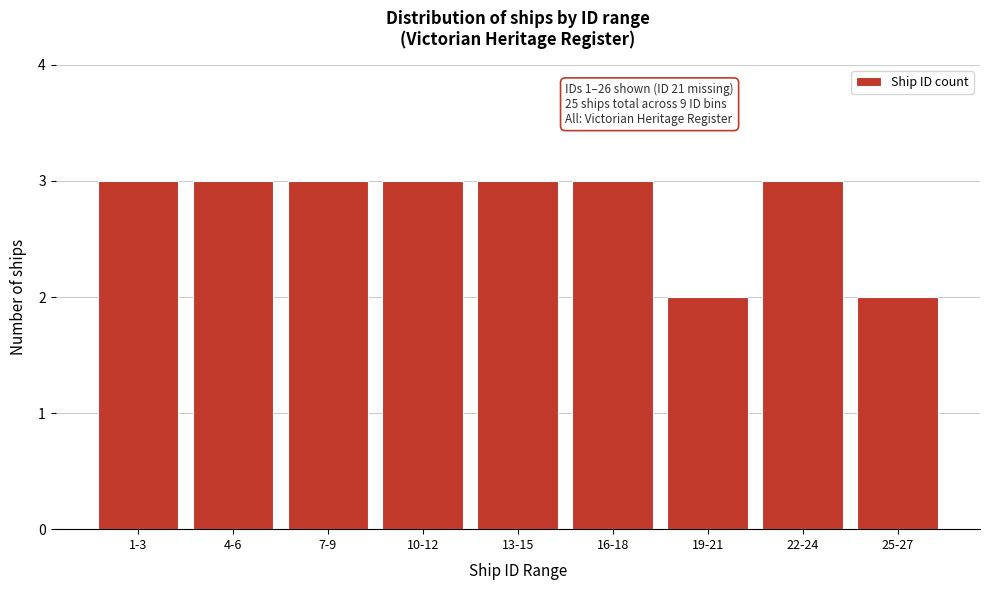

Reading left to right, extract all data points from this chart.

1-3=3	4-6=3	7-9=3	10-12=3	13-15=3	16-18=3	19-21=2	22-24=3	25-27=2